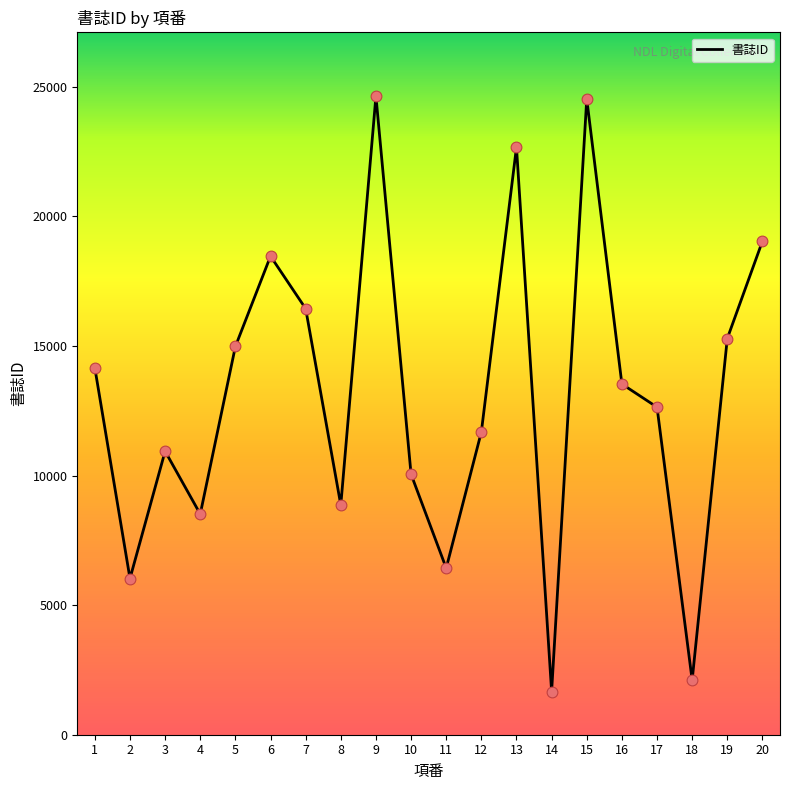

Between 8 and 16, which is larger?

16